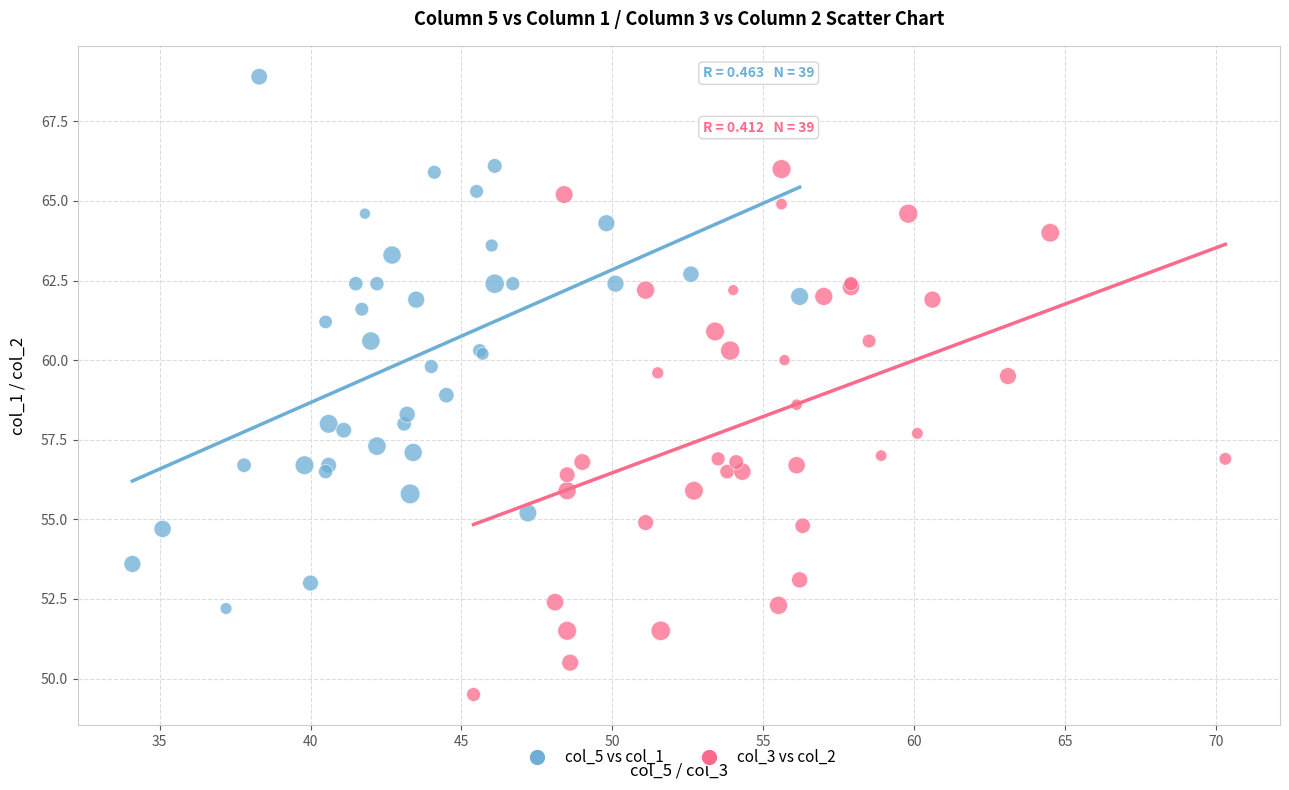

Which series reaches the maximum Y coordinate?

col_5 vs col_1